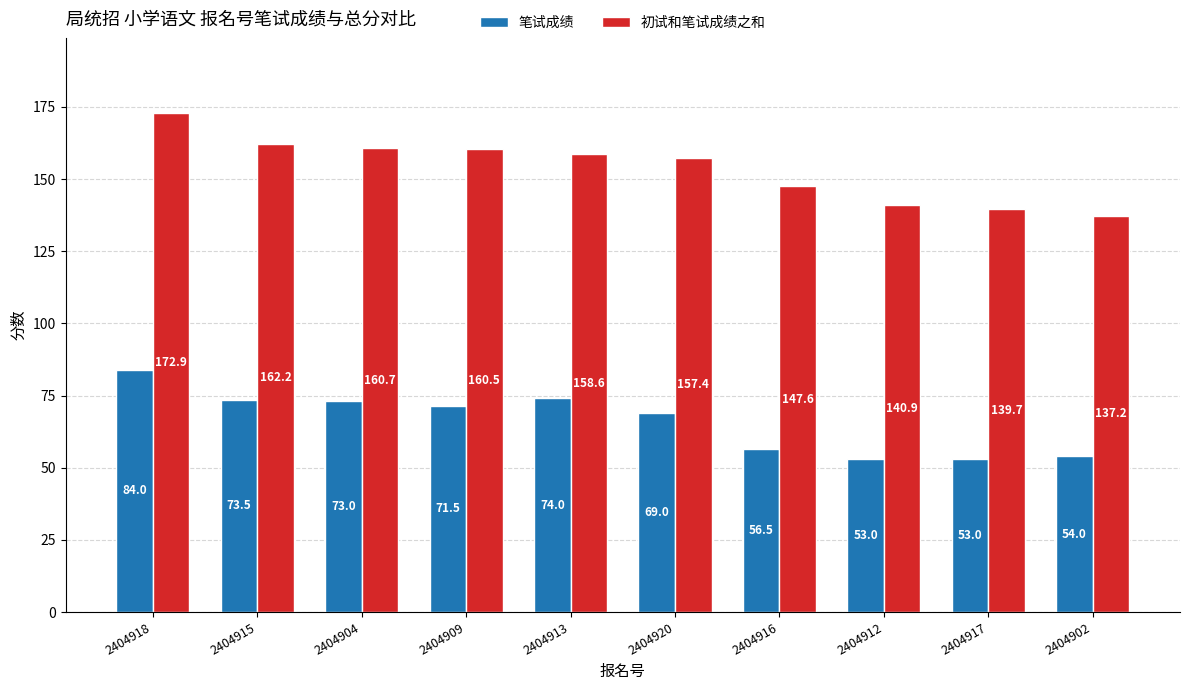

List the series in order of their peak value, lowest first.

笔试成绩, 初试和笔试成绩之和